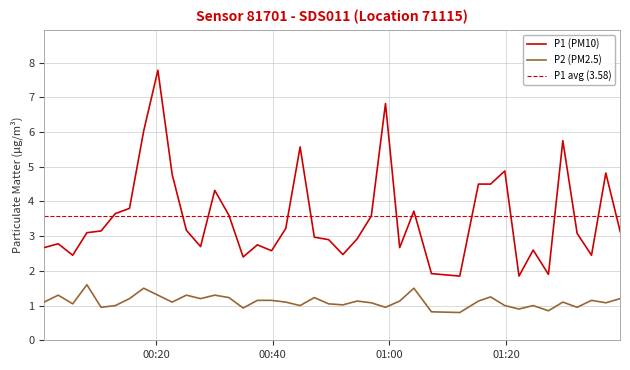

What is the value of the P2 point at the 17th from the left?

1.1